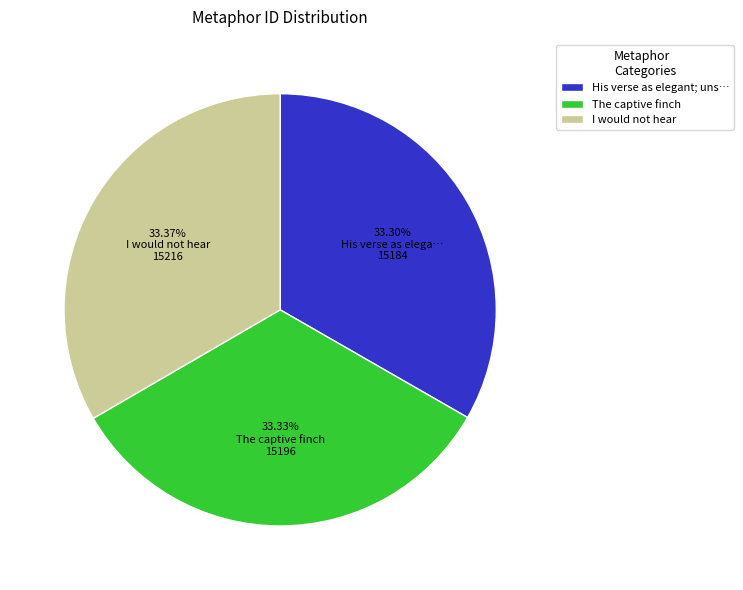

Rank the categories by value from highest to lowest.

I would not hear, The captive finch, His verse as elegant; unspotted lines